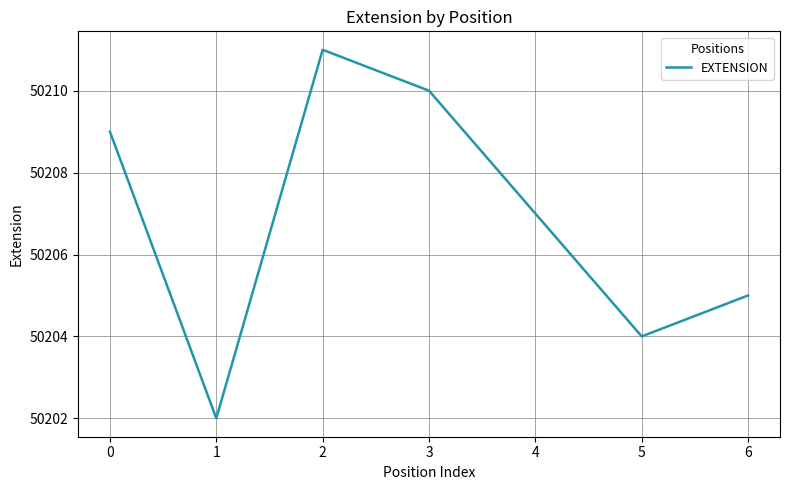

Rank the categories by value from highest to lowest.

2, 3, 0, 4, 6, 5, 1